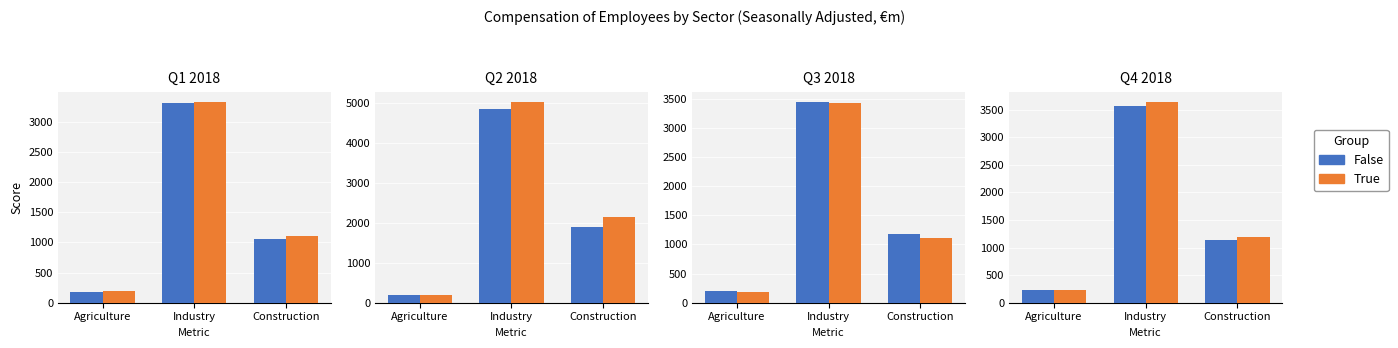

What is the difference between the maximum and minimum values in the False series?

3341.5